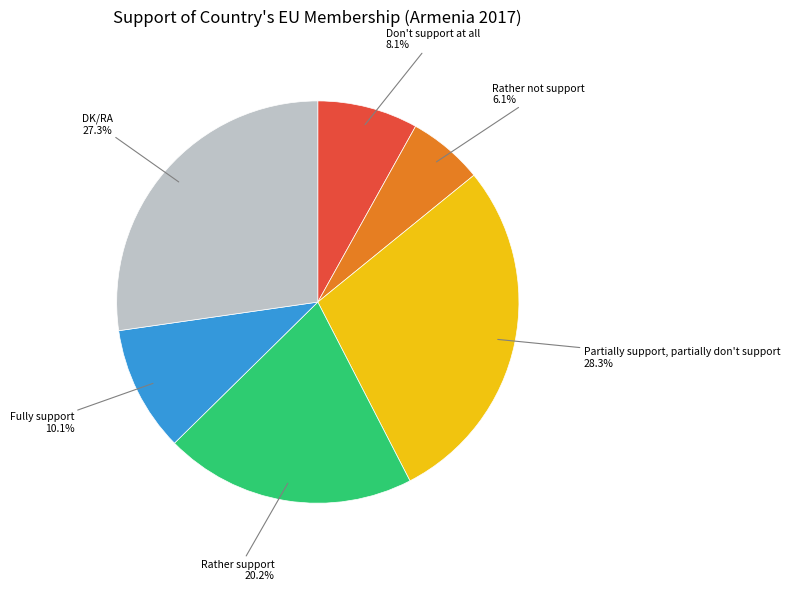

Is there a majority slice in this chart?

No